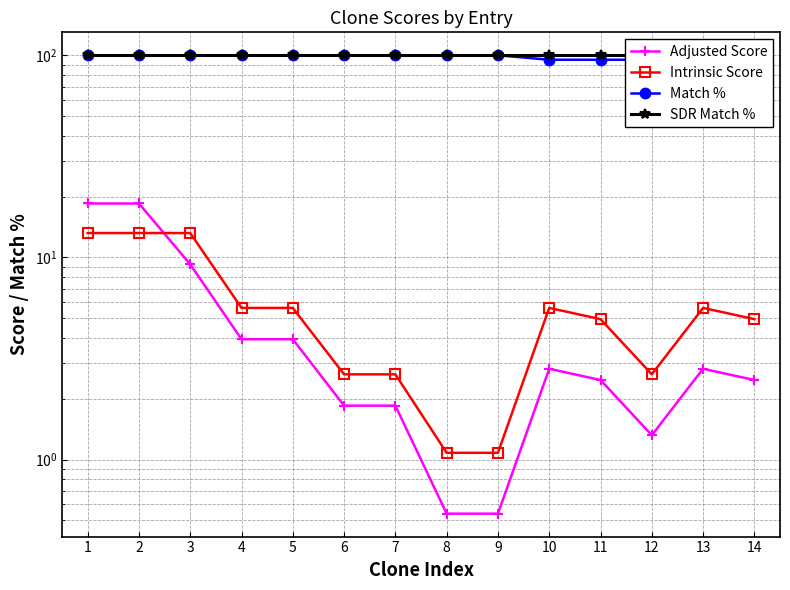

Read the Intrinsic Score value at 4.

5.6